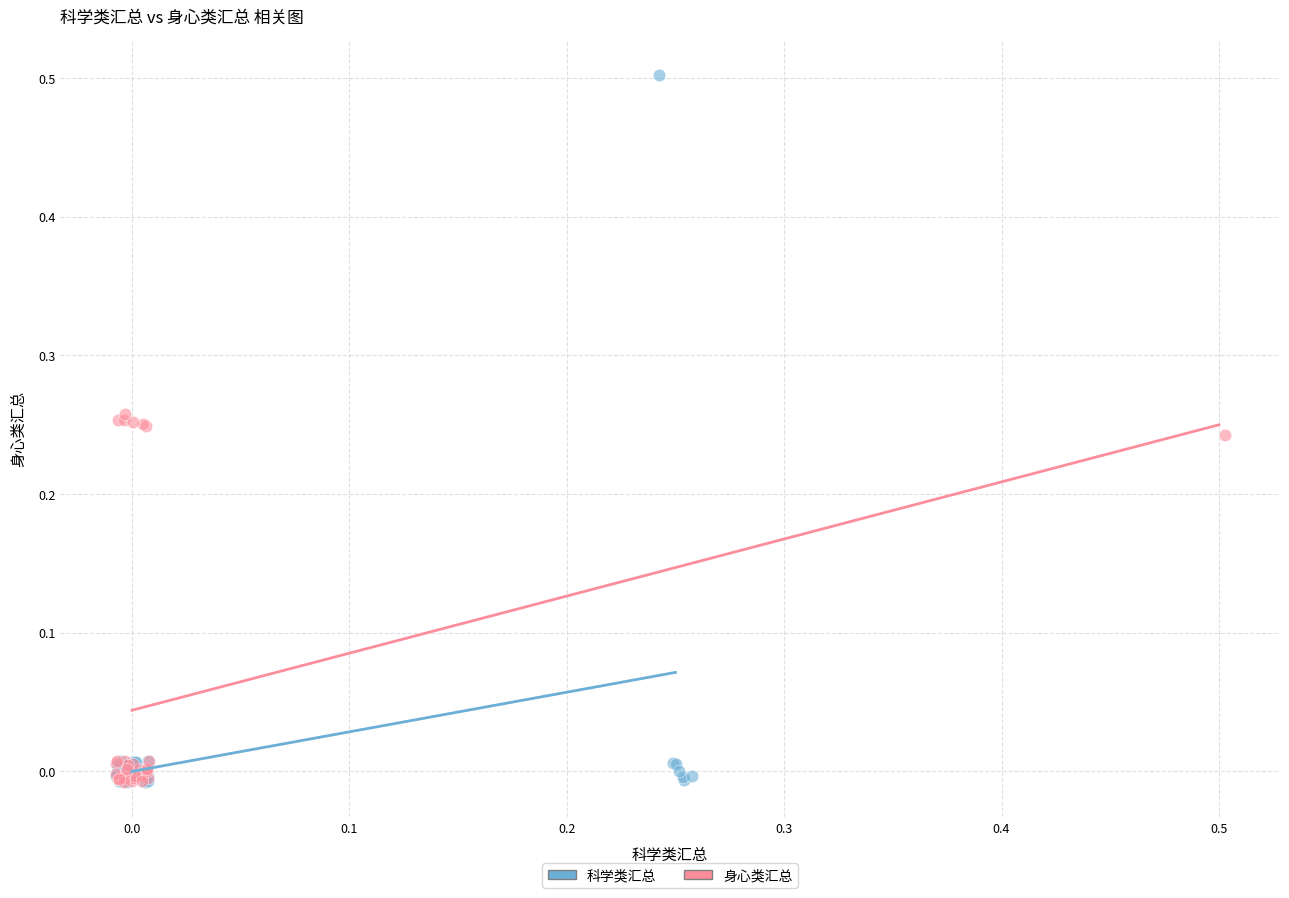

Which series reaches the maximum Y coordinate?

科学类汇总